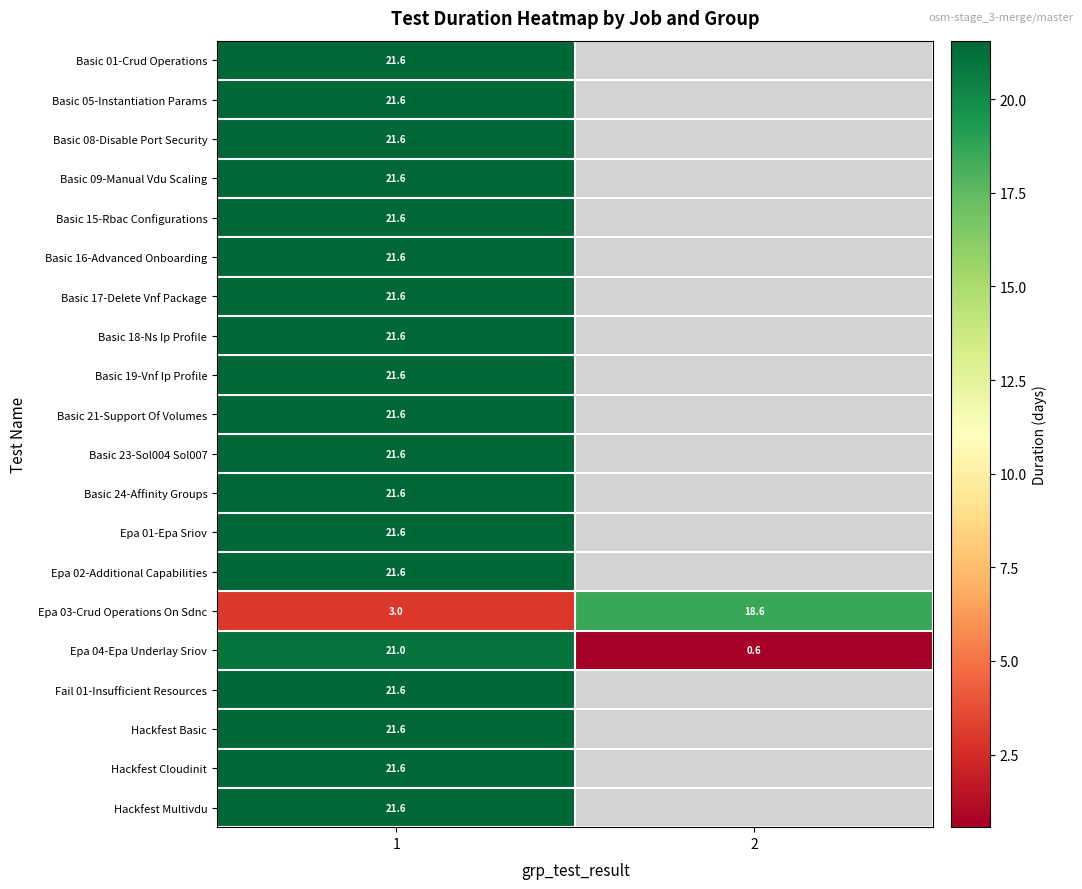

At which category is the sum across all series the highest?

1